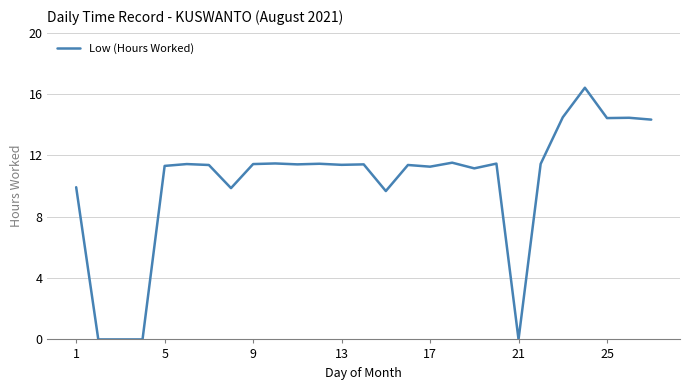

What is the difference between the maximum and minimum values?

16.4